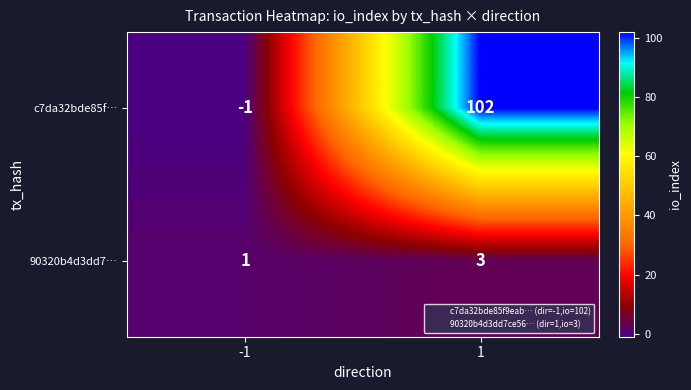

How many categories are shown in the chart?

2